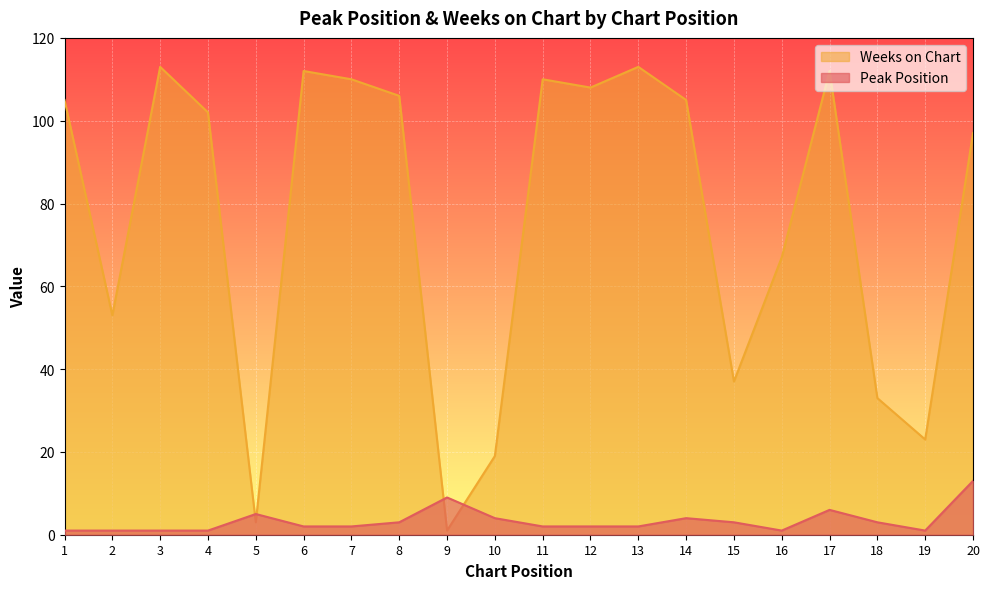

Rank the series at 16 from highest to lowest value.

Weeks on Chart, Peak Position